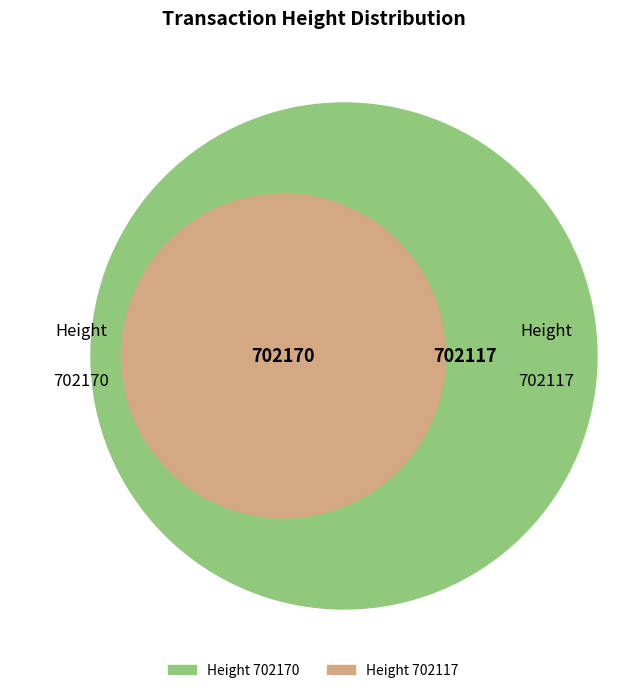

How much of the chart is everything except 702117?

37.1%